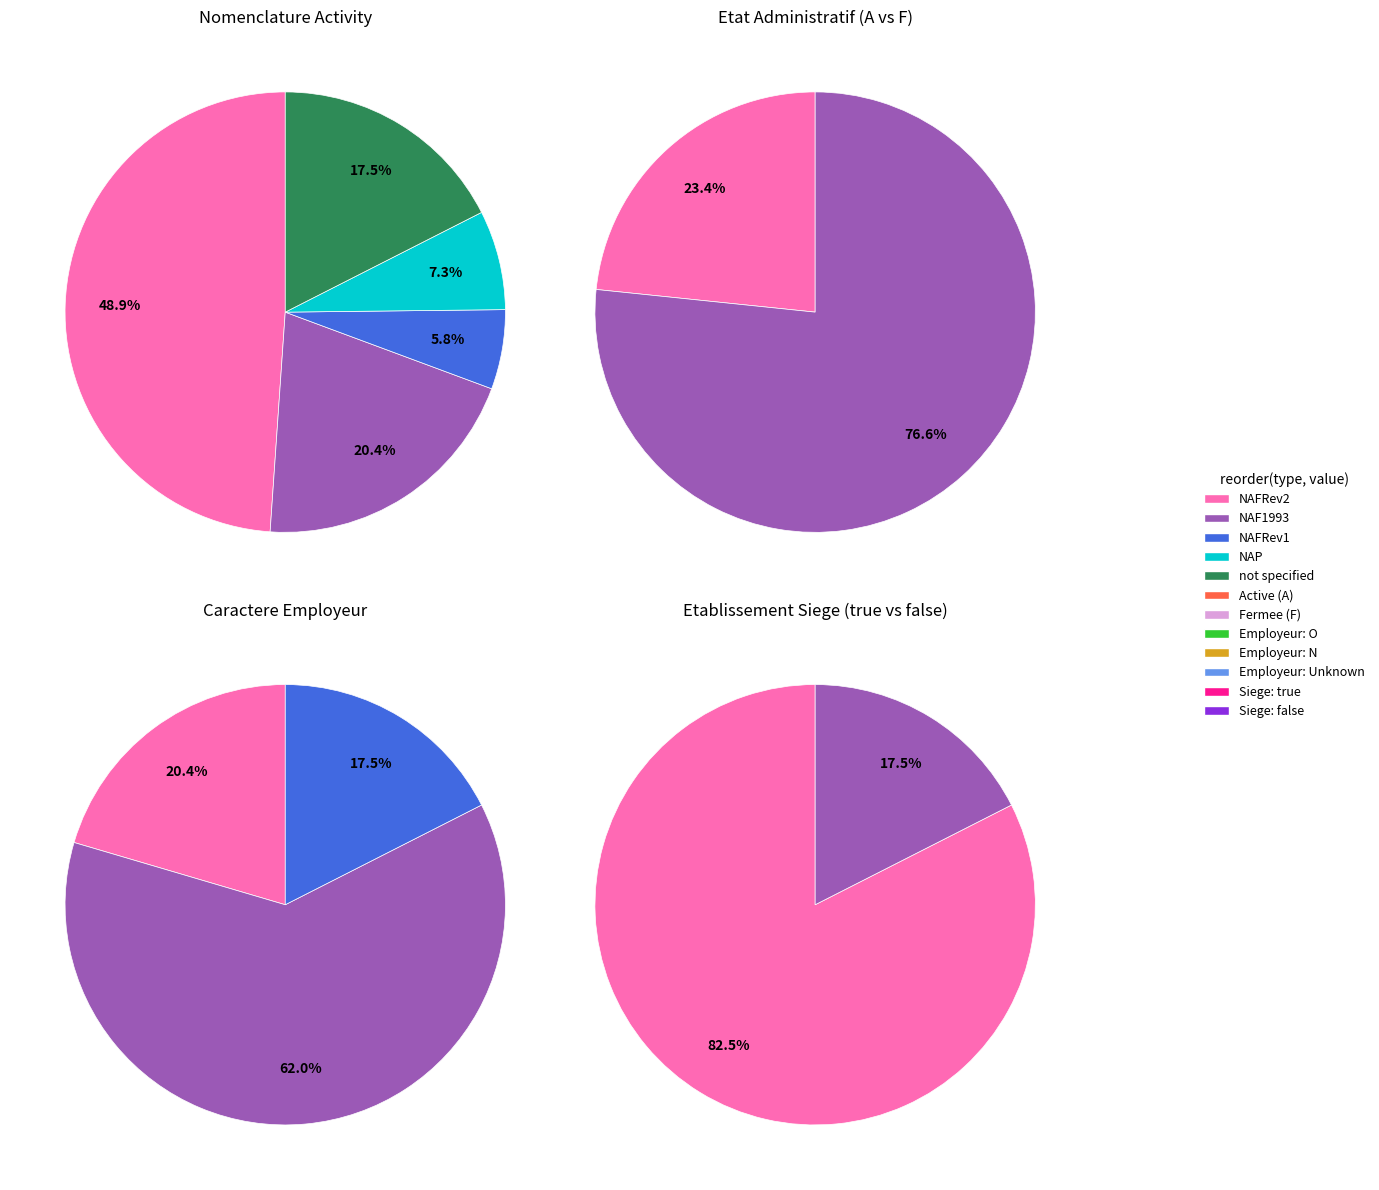

To the nearest percent, what percentage of the pie is false?

18%